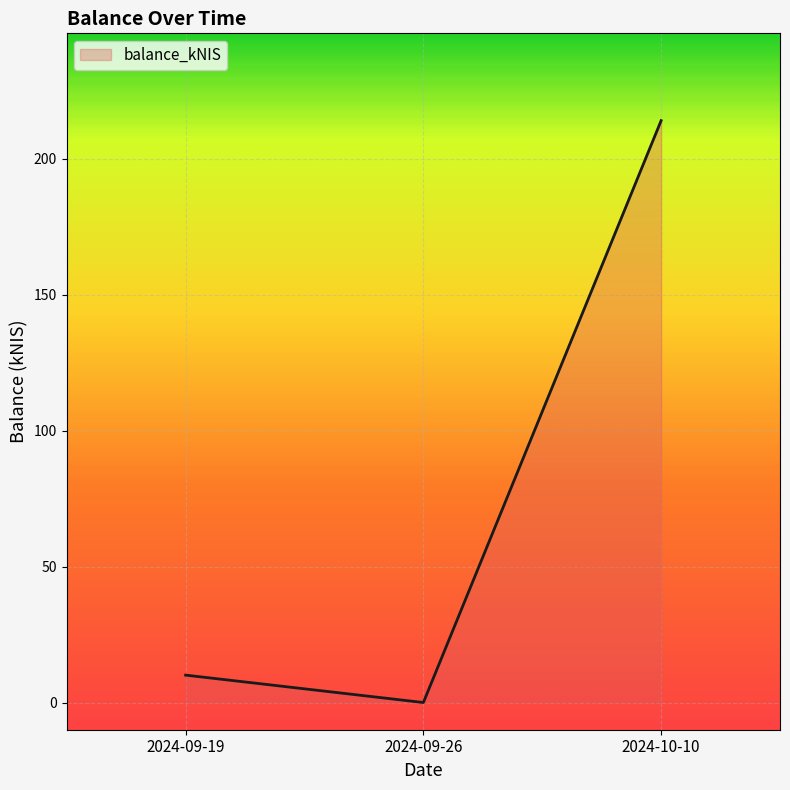

What is the difference between the values at 2024-10-10 and 2024-09-26?

214.0